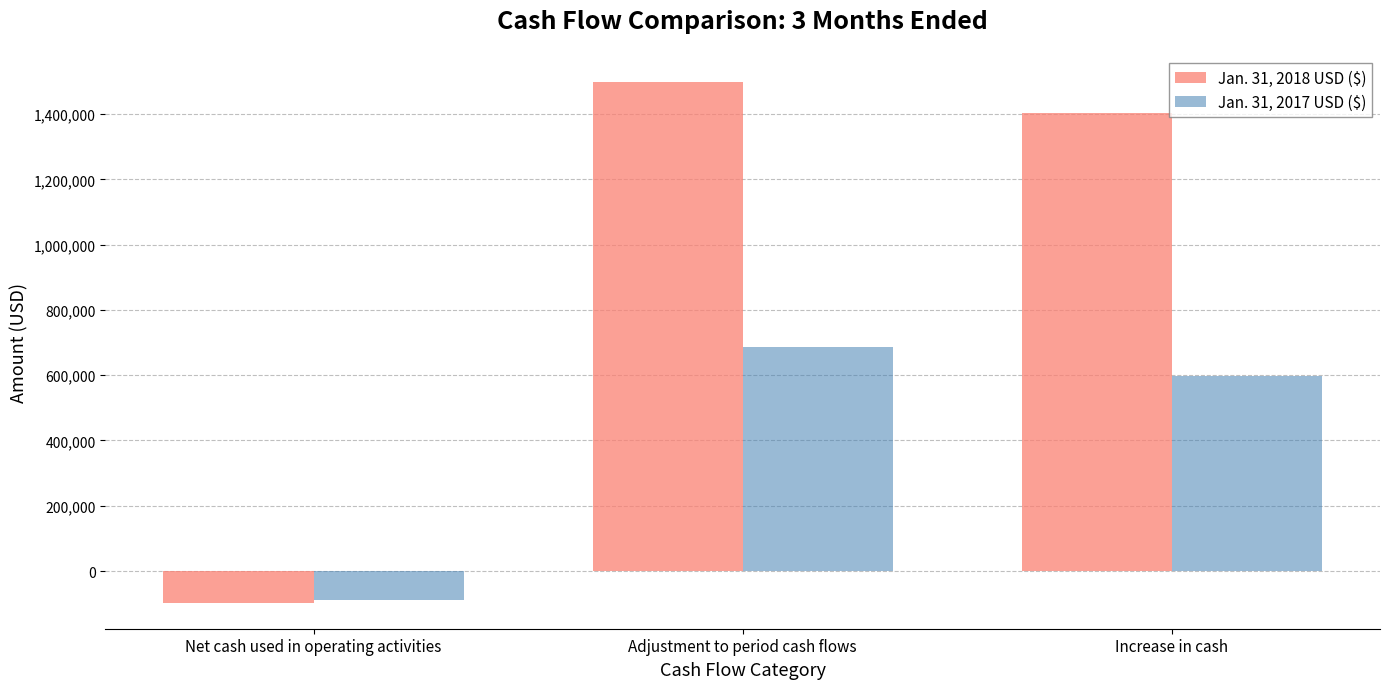

Is it true that Jan. 31, 2017 USD ($) equals -89647 at Net cash used in operating activities?

True